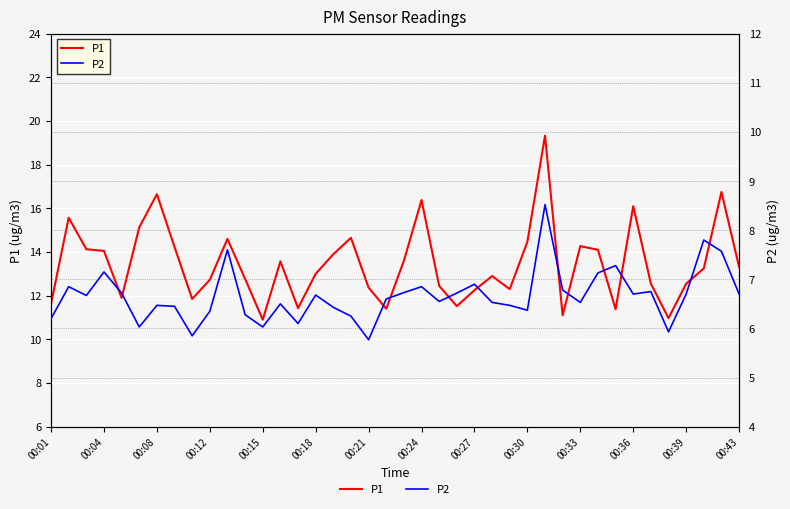

What value does the P2 series have at 00:12?

6.3